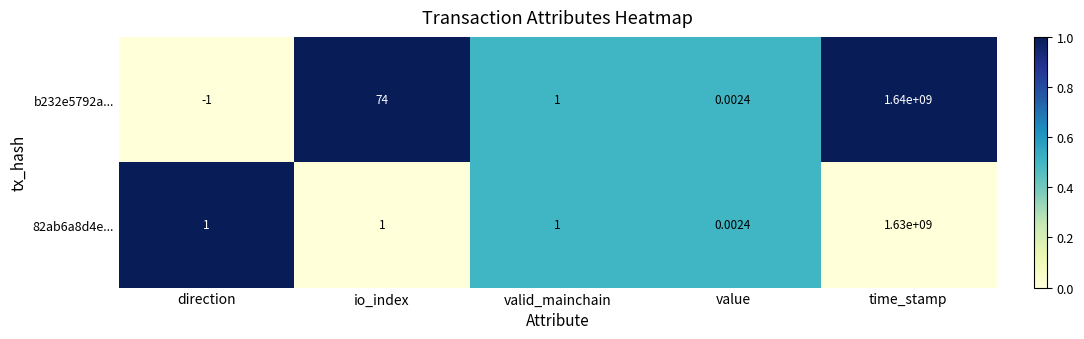

List the labels in order of b232e5792a... value, smallest first.

direction, value, valid_mainchain, io_index, time_stamp